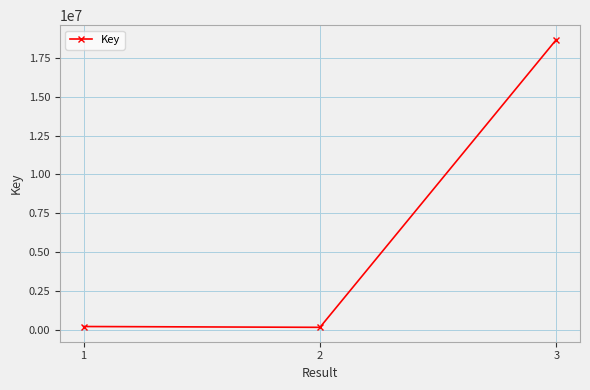

The value at 3 is 18689307. True or false?

True